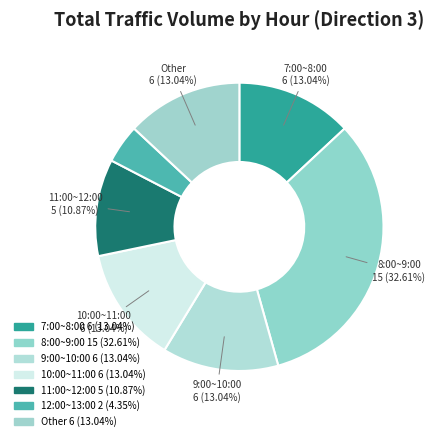

To the nearest percent, what is the difference between the largest and smallest slice percentages?

28%